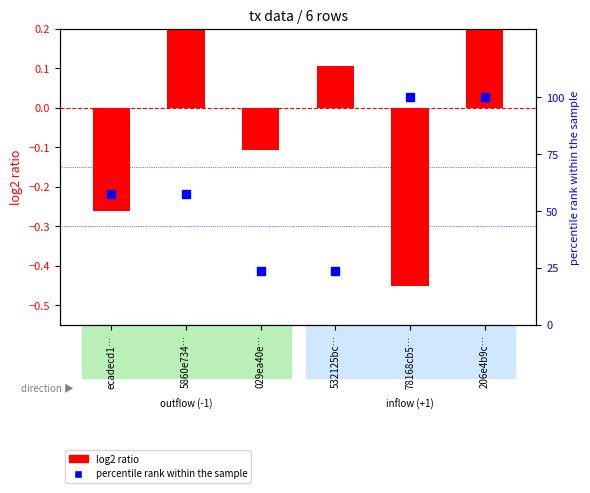

Which series has the largest Y range (max minus min)?

percentile rank within the sample